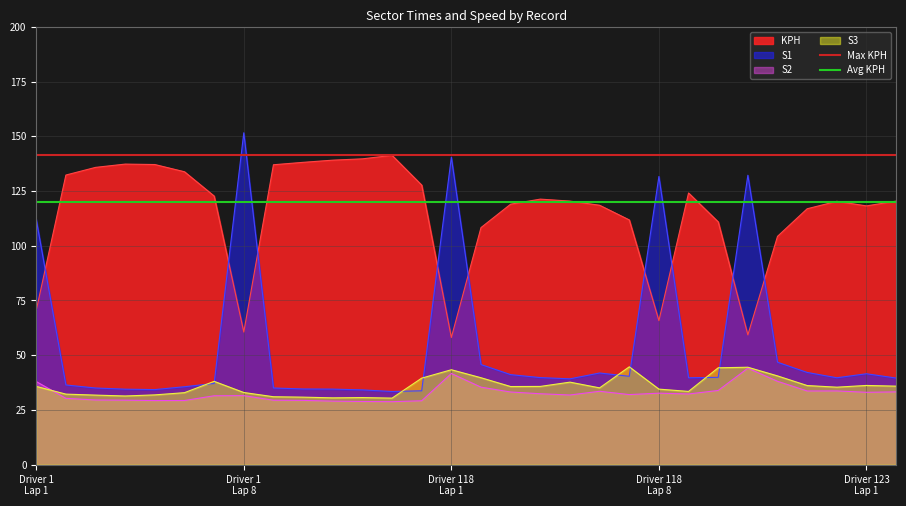

What is the maximum value for S2?

44.1